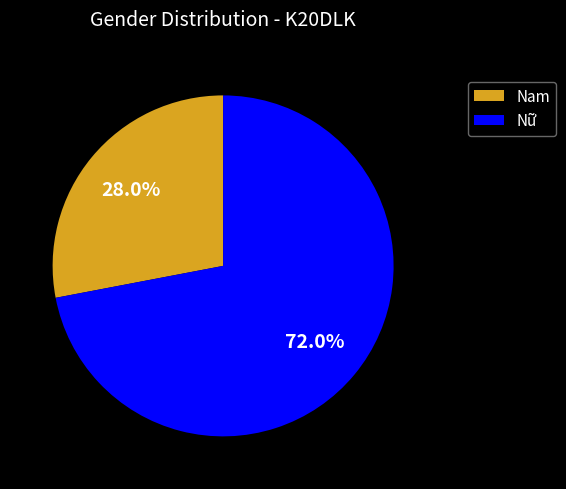

True or false: Nam accounts for 22% of the total.

False